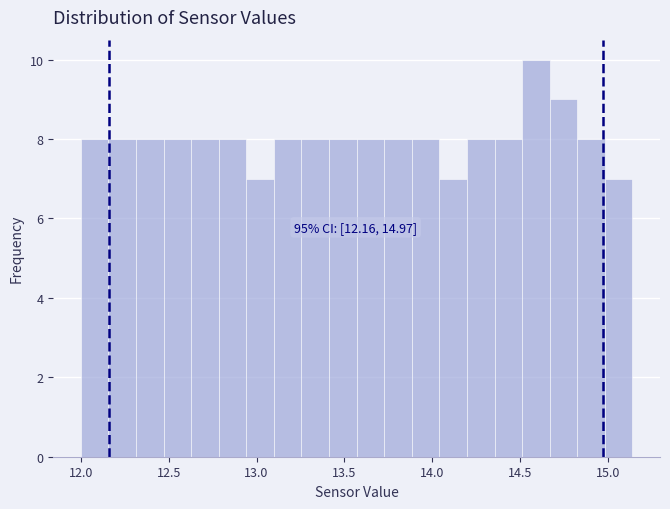

Around what value on the x-axis is the tallest bar? Give the approximate position of its centre, as read against the axis.

14.60